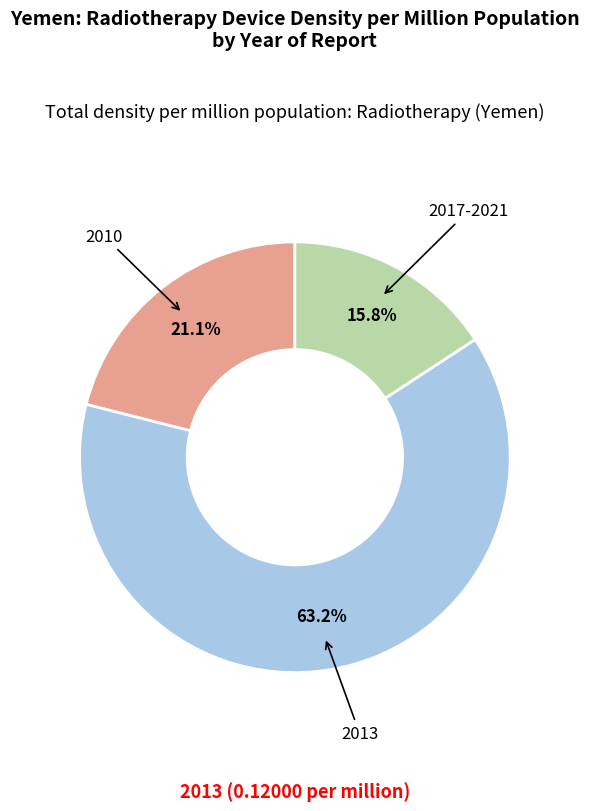

Is there a majority slice in this chart?

Yes